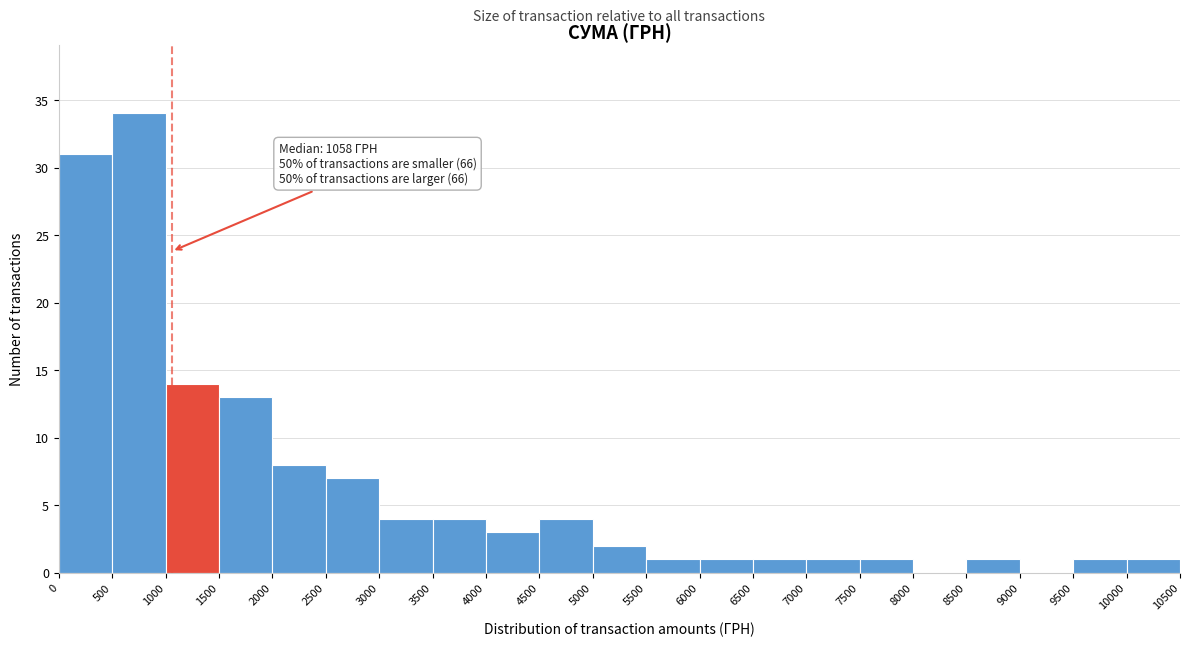

Which range on the x-axis has the tallest bar?

500 to 1000